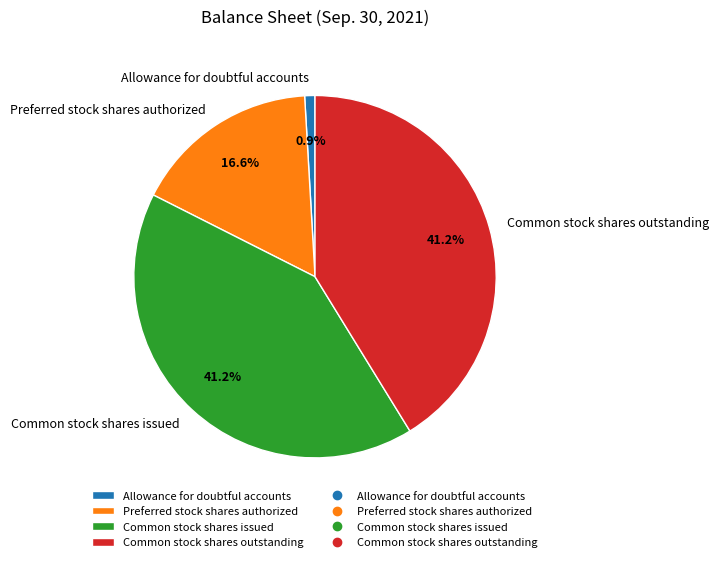

What is the smallest slice in the pie chart?

Allowance for doubtful accounts